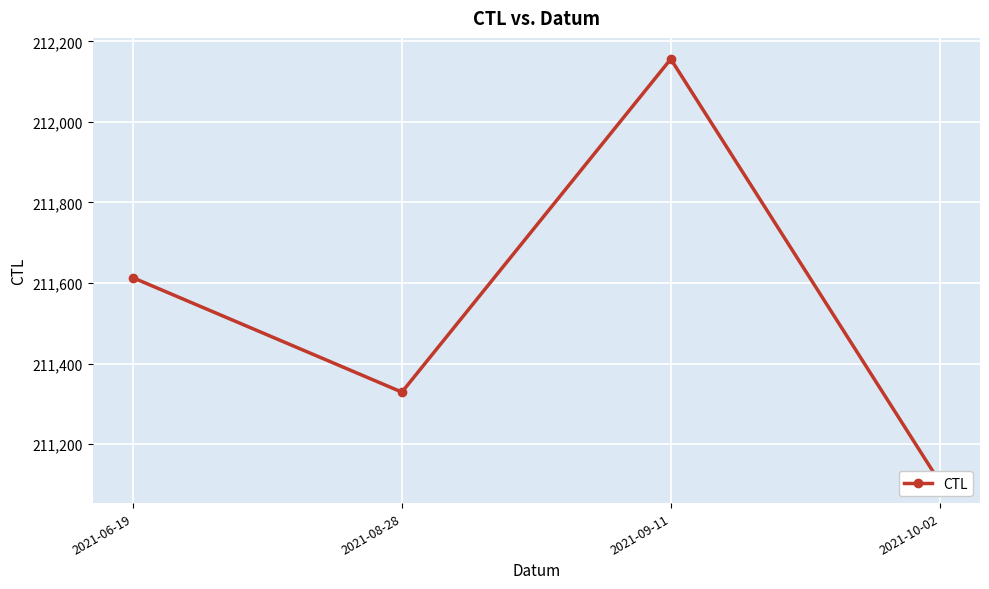

Where is the first local maximum?

2021-09-11